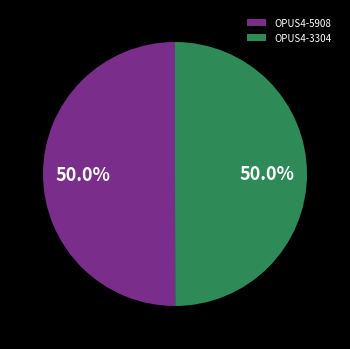

Approximately how many times larger is the value at OPUS4-3304 compared to OPUS4-5908?

1.0